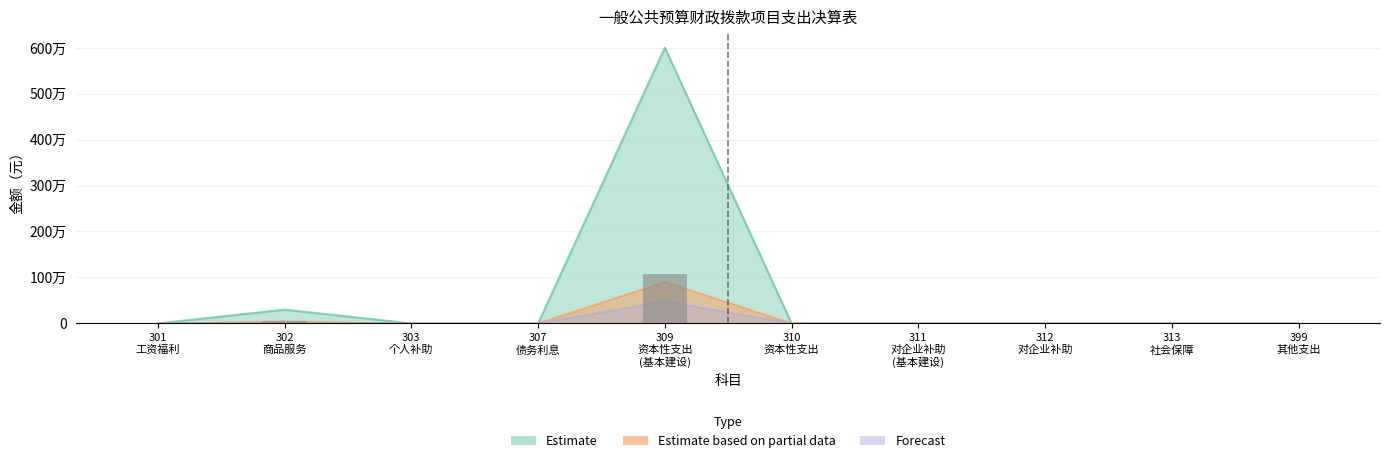

What is the label of the 4th bar from the left?

307
债务利息